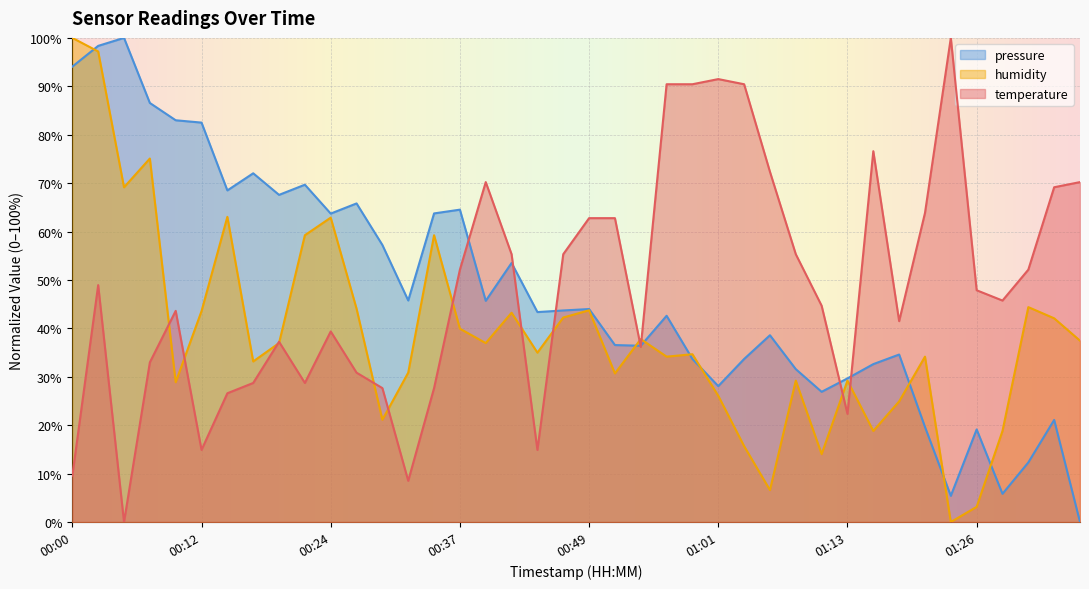

Which category has the lowest value in the humidity series?

01:23